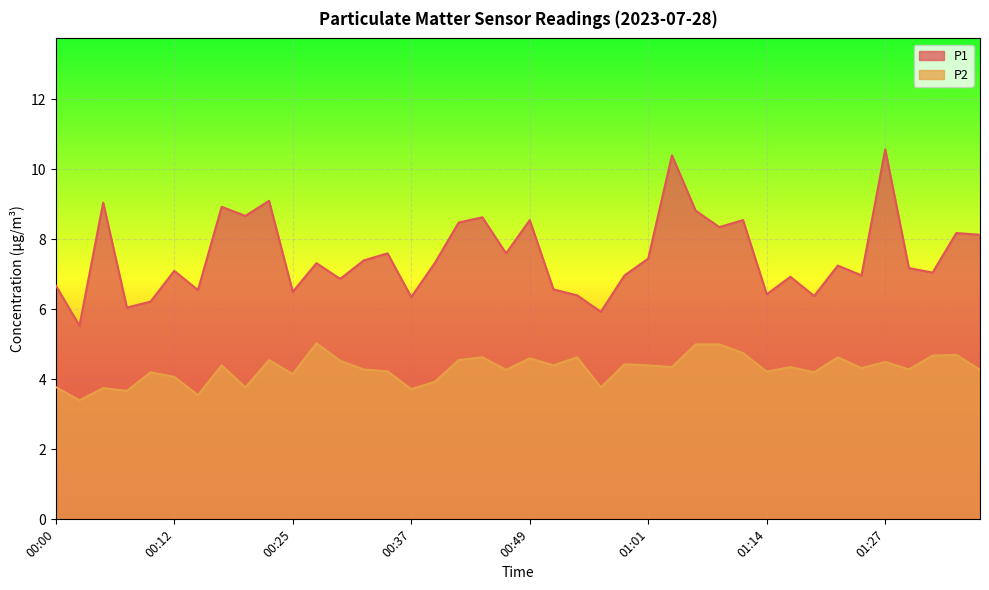

Does the chart display data point markers on the line(s)?

No